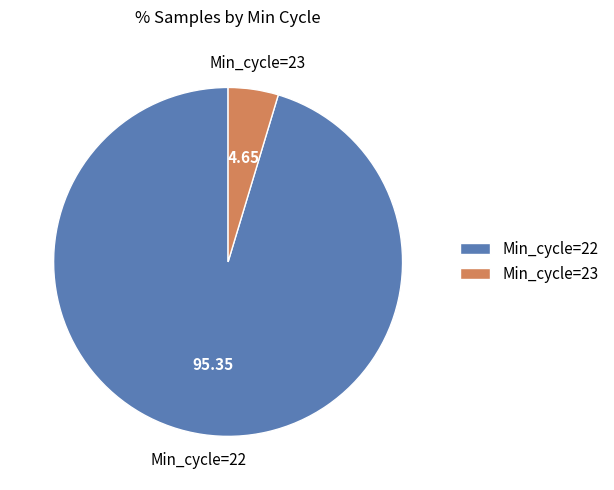

Does any single category account for the majority?

Yes